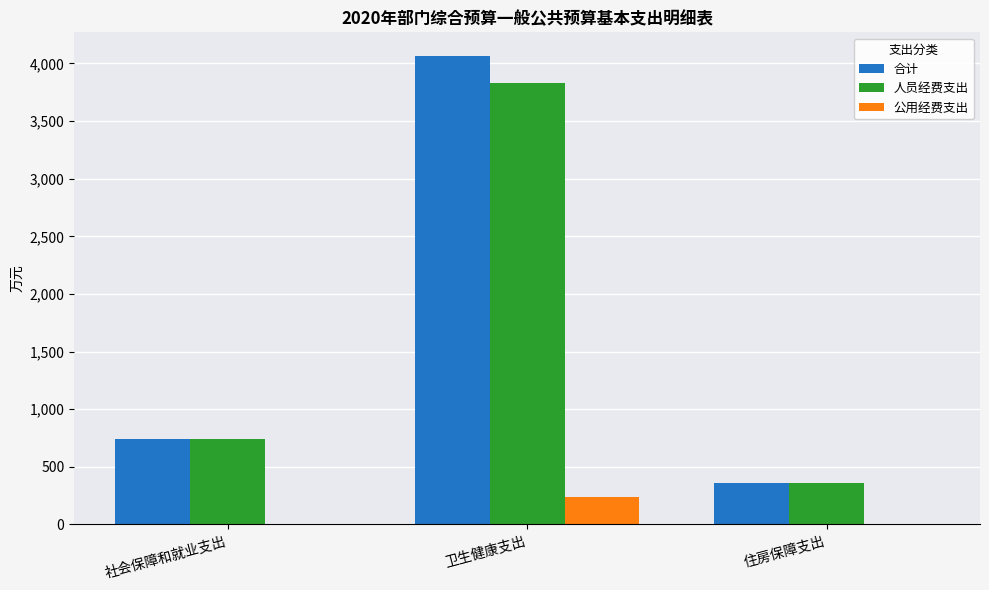

What are all the series names shown in the legend?

合计, 人员经费支出, 公用经费支出